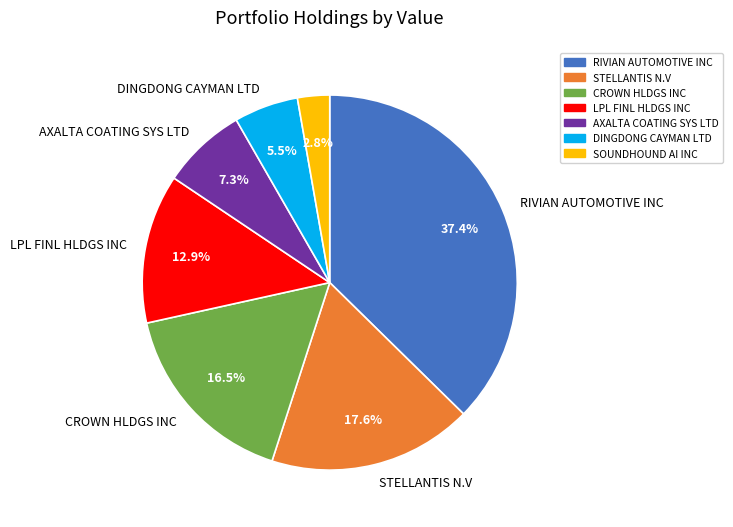

Is there any slice that represents more than half of the pie?

No